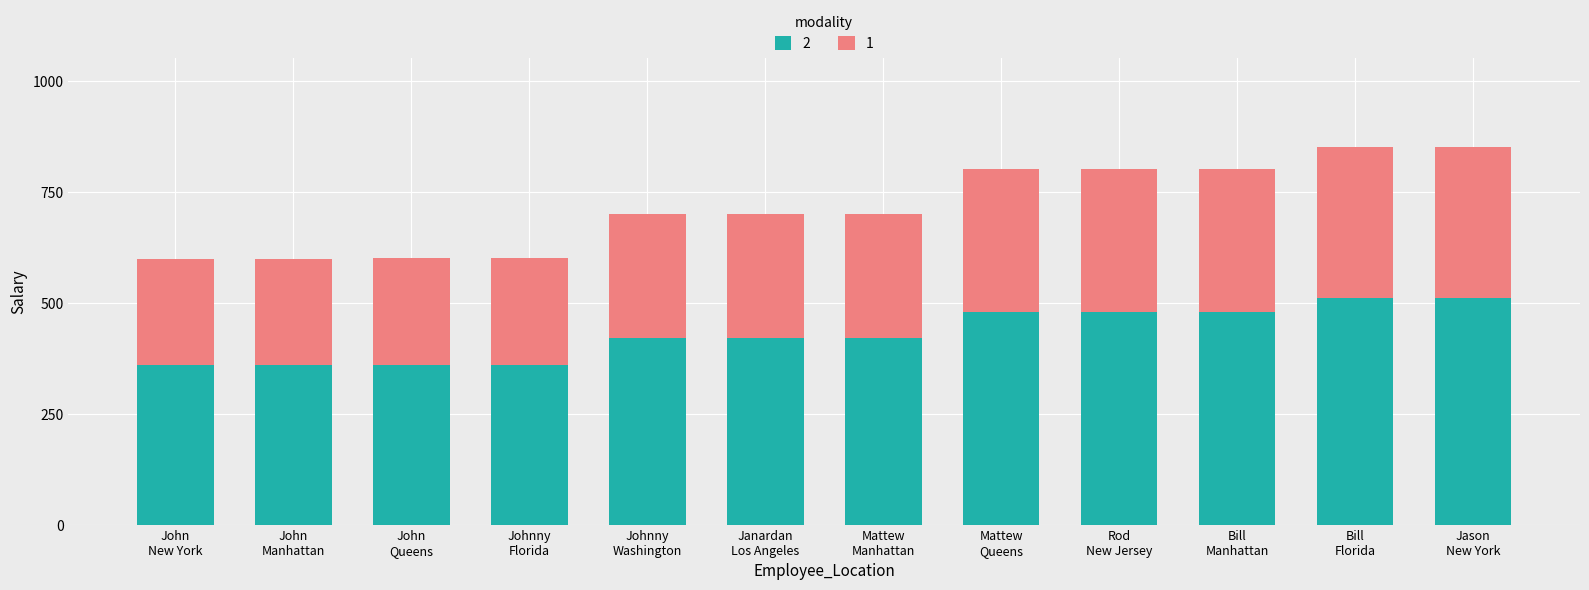

Are the bars horizontal?

No